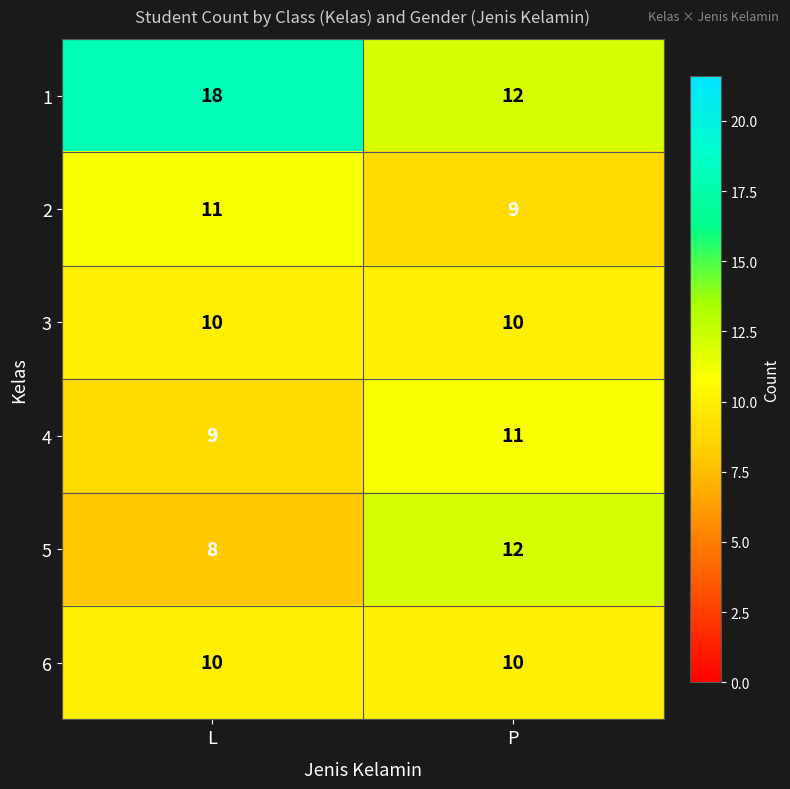

List the labels in order of 1 value, smallest first.

P, L